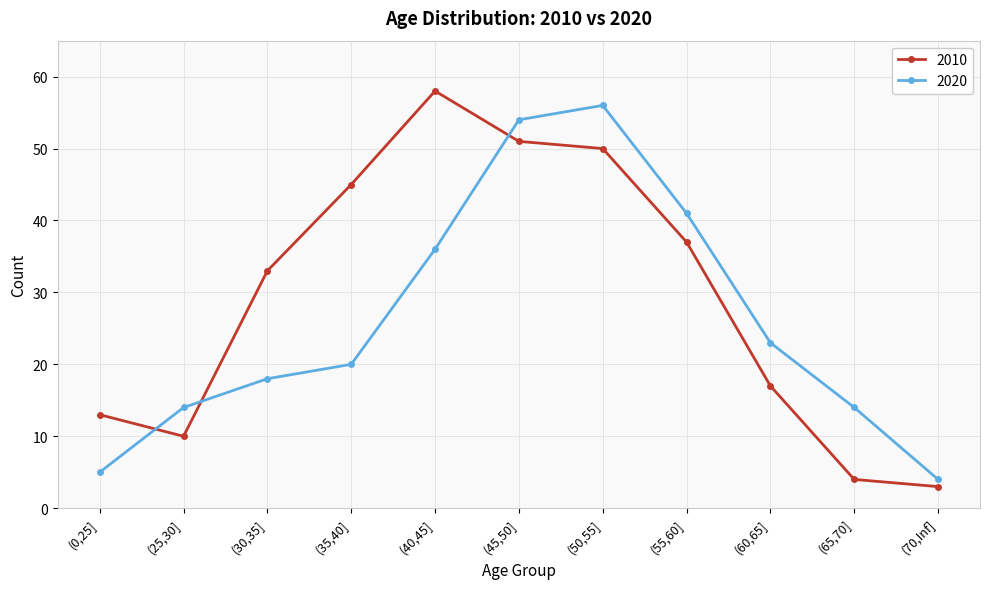

Reading left to right, extract all data points from this chart.

2010: 13	10	33	45	58	51	50	37	17	4	3
2020: 5	14	18	20	36	54	56	41	23	14	4